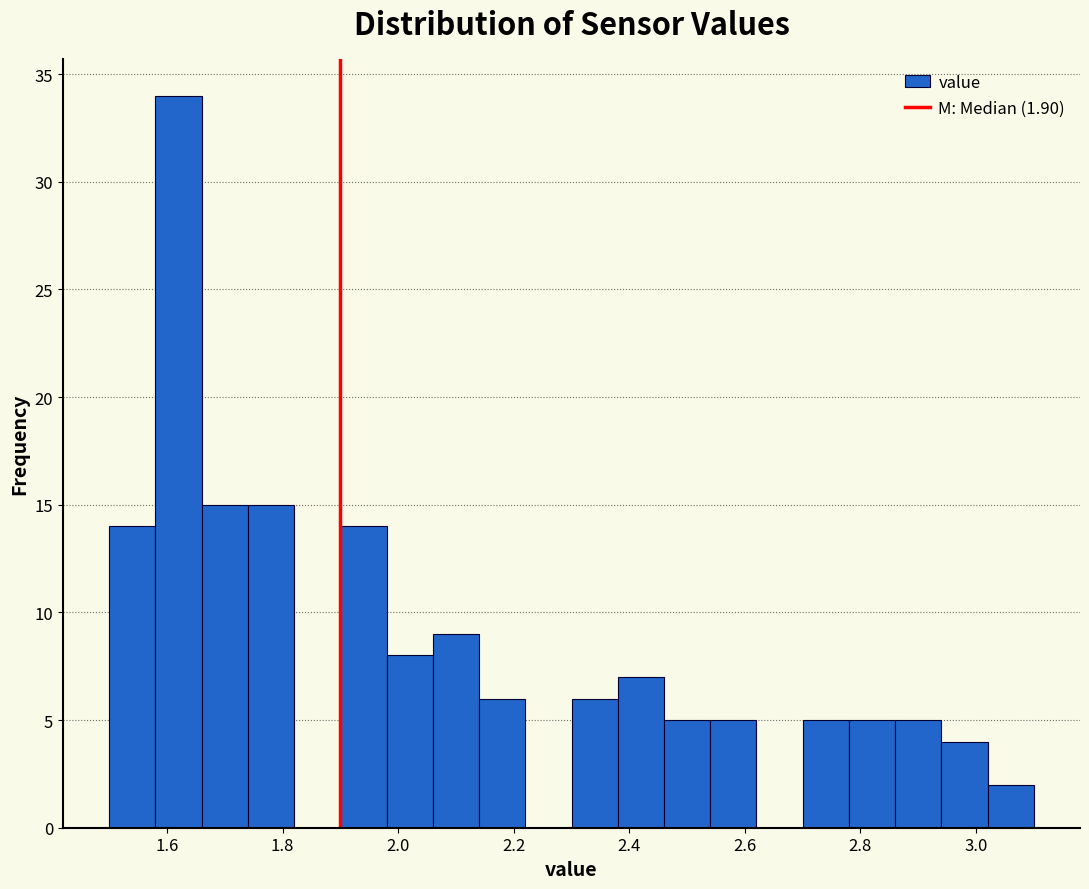

Which range on the x-axis has the tallest bar?

1.58 to 1.66